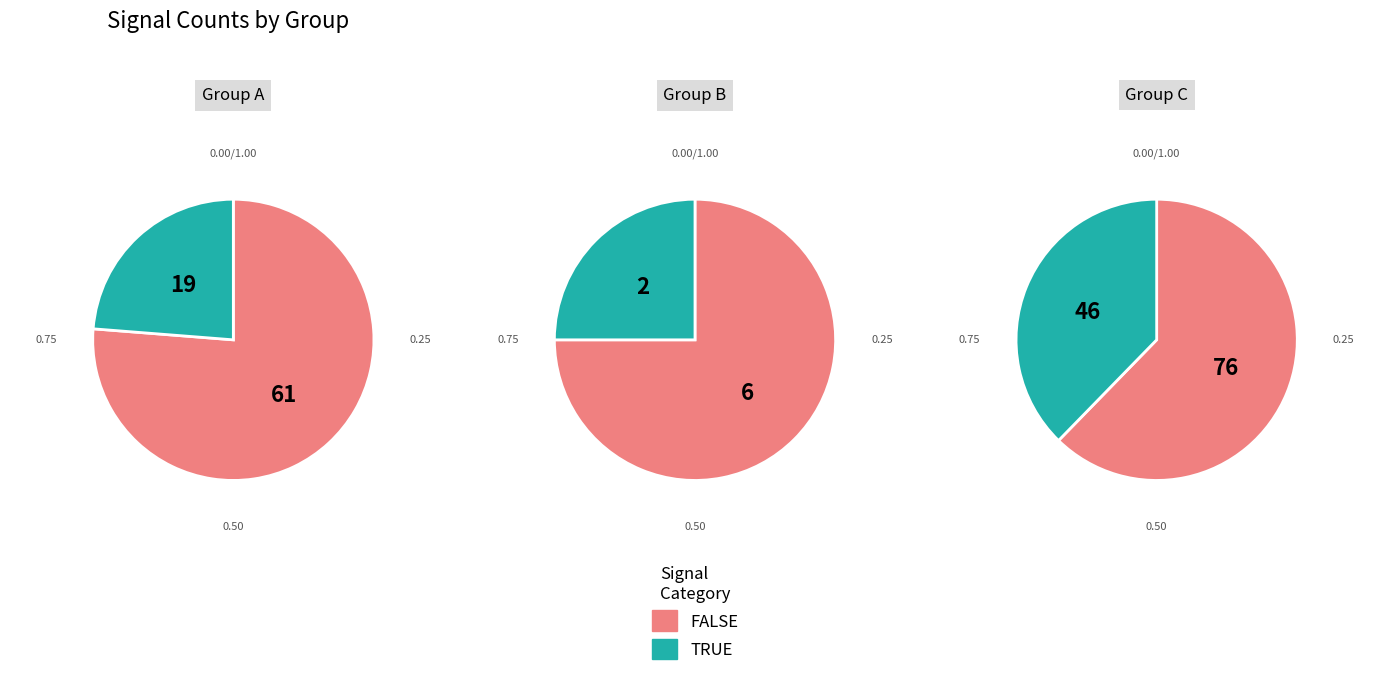

True or false: 25549 accounts for 10% of the total.

False